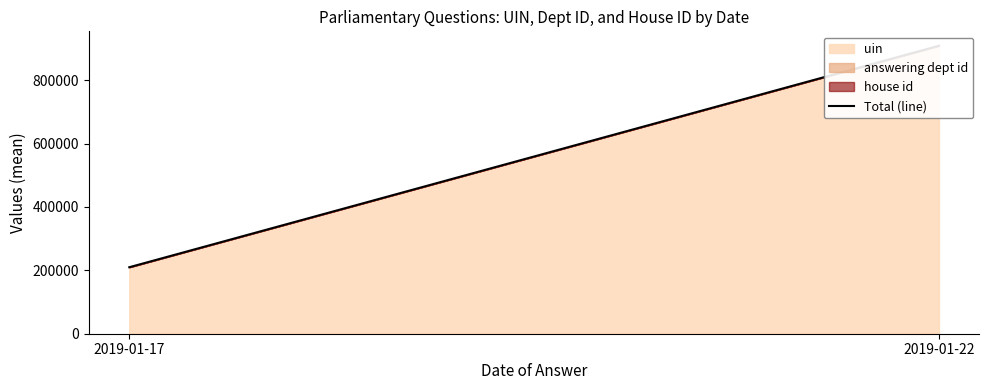

What is the value of the 1st point from the left?

209807.0